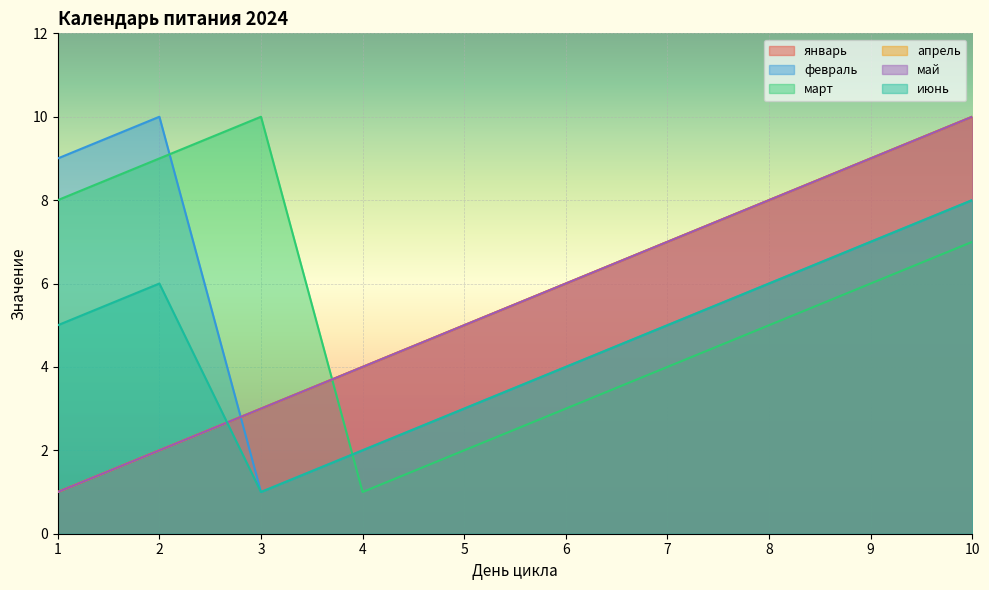

Does the chart display data point markers on the line(s)?

No